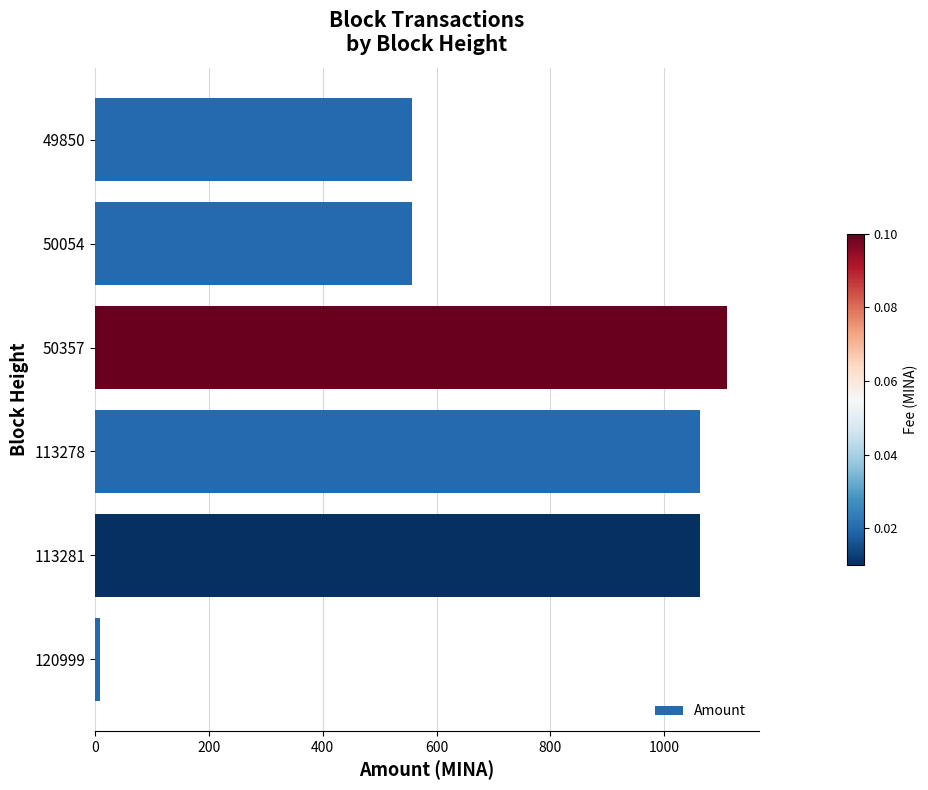

At which category does the chart reach its peak across all series?

50357